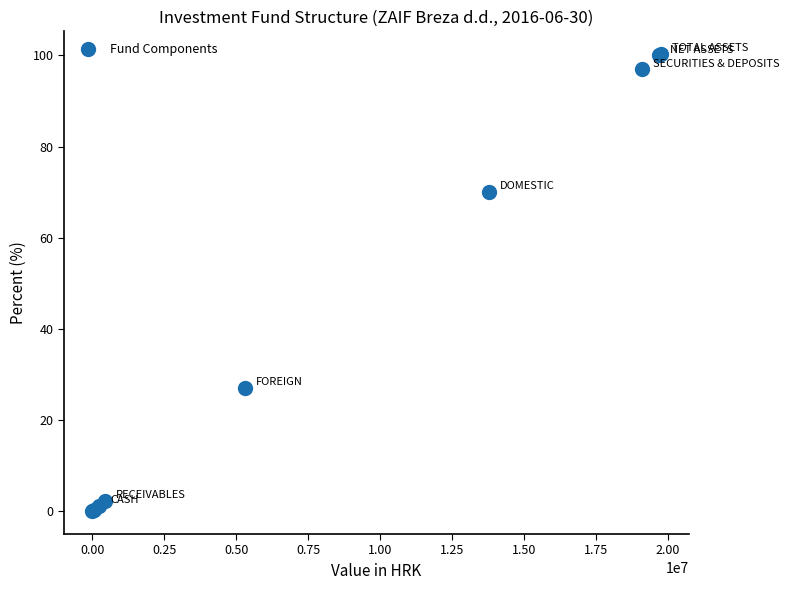

What Y value in the scatter plot is closest to 50?

70.0